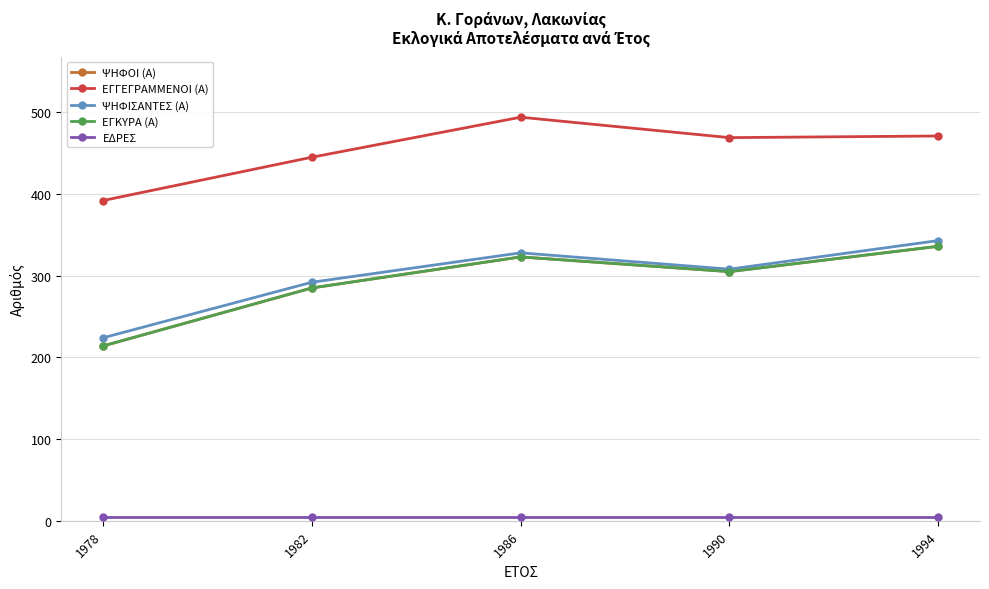

True or false: ΕΔΡΕΣ has a value of 5 at 1978.

True